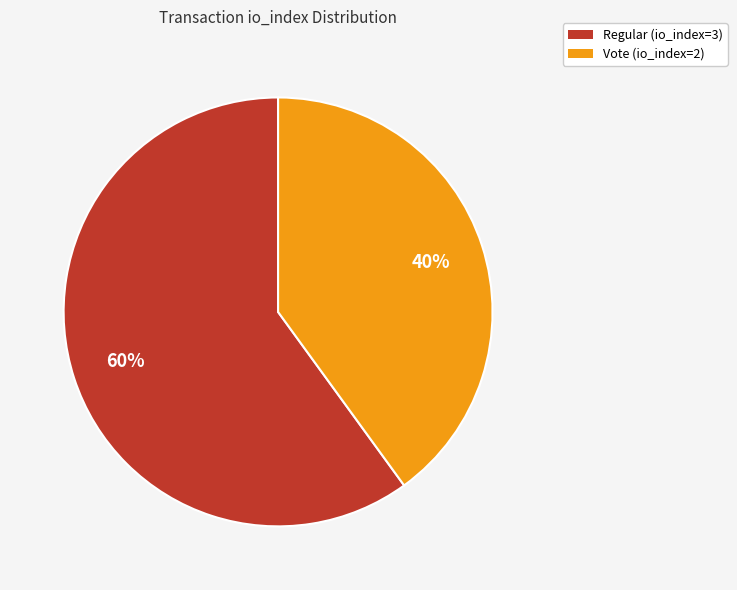

Is it true that Regular (io_index=3) is 60% of the pie?

True